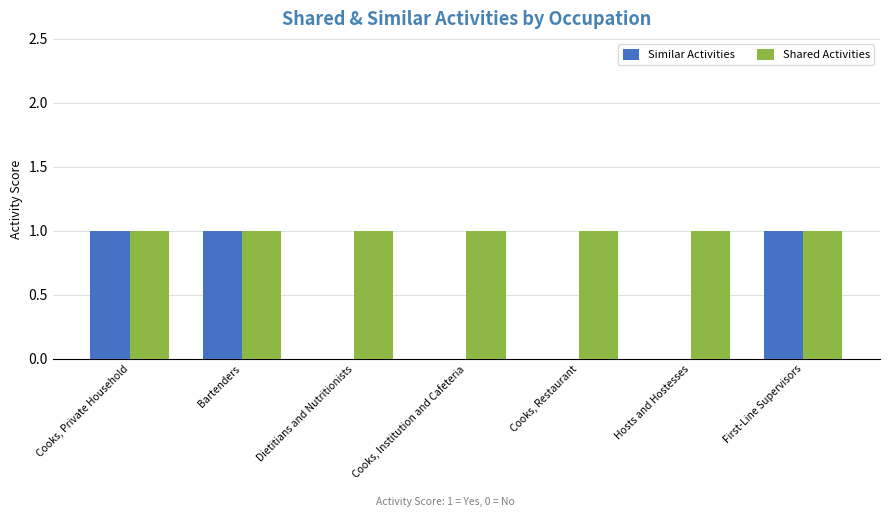

True or false: Shared Activities has a value of 1 at Hosts and Hostesses.

True